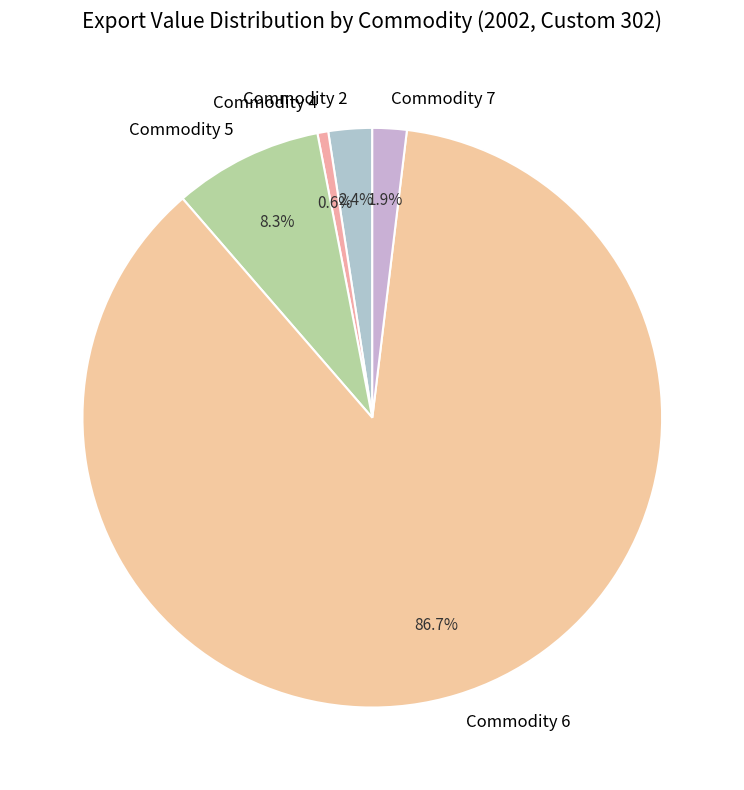

Combined, do Commodity 7 and Commodity 5 account for over 50%?

No